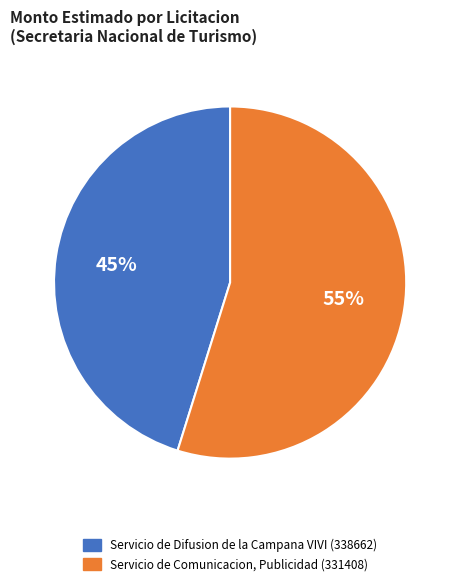

Combined, do Servicio de Difusion de la Campana VIVI (338662) and Servicio de Comunicacion, Publicidad (331408) account for over 50%?

Yes